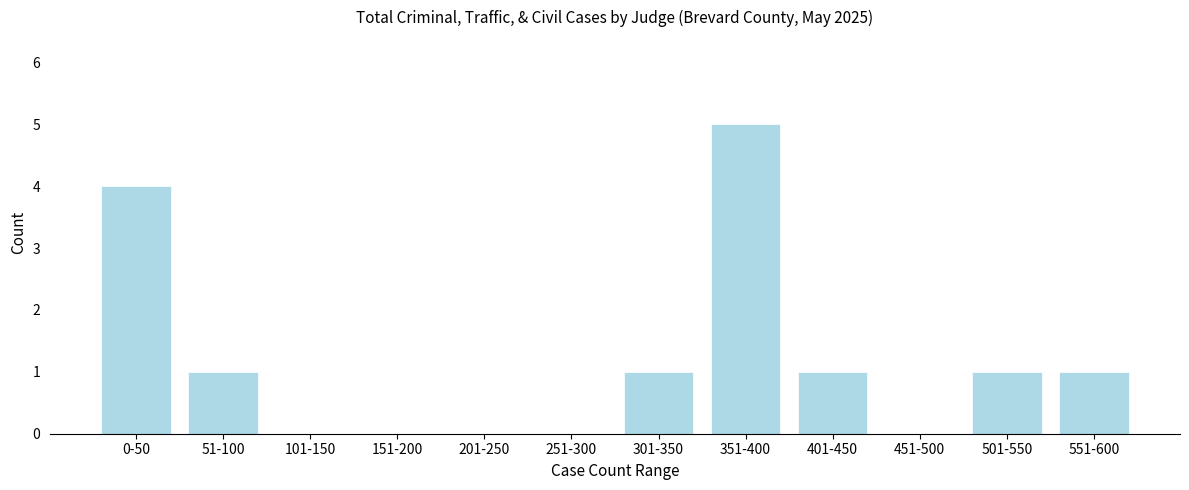

Reading left to right, list all the values displayed in this chart.

0-50=4	51-100=1	101-150=0	151-200=0	201-250=0	251-300=0	301-350=1	351-400=5	401-450=1	451-500=0	501-550=1	551-600=1